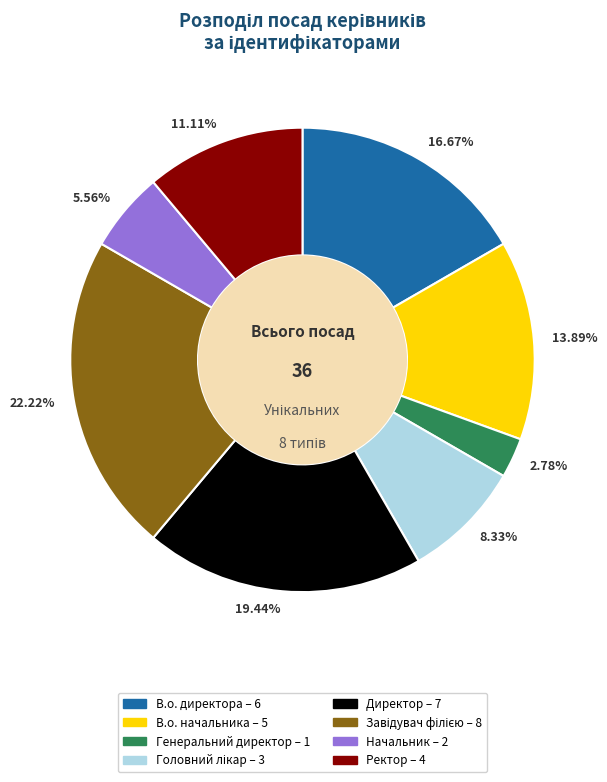

Which has a higher value, 13.89% or 19.44%?

19.44%